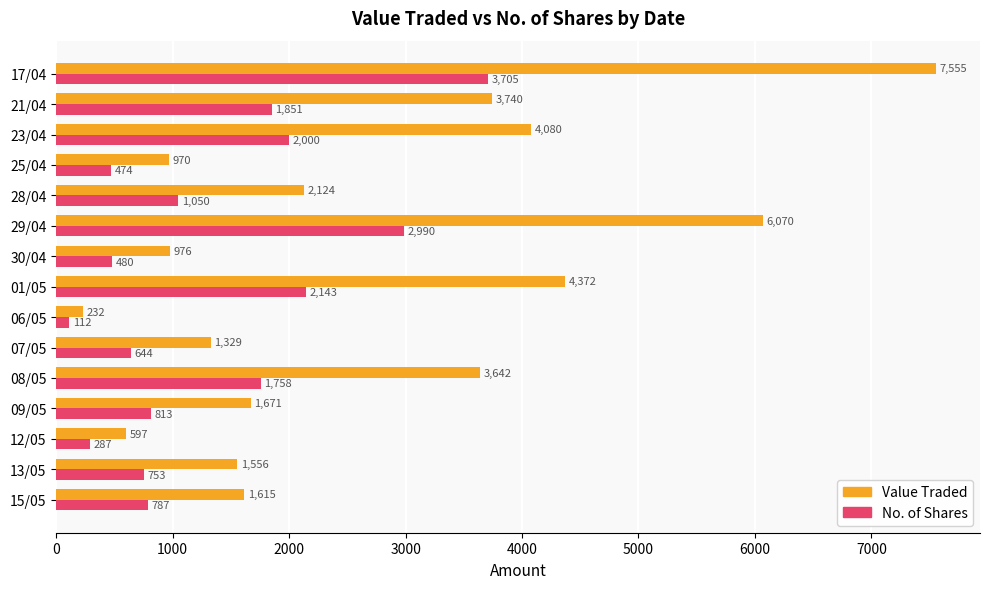

How many distinct data groups are displayed?

2